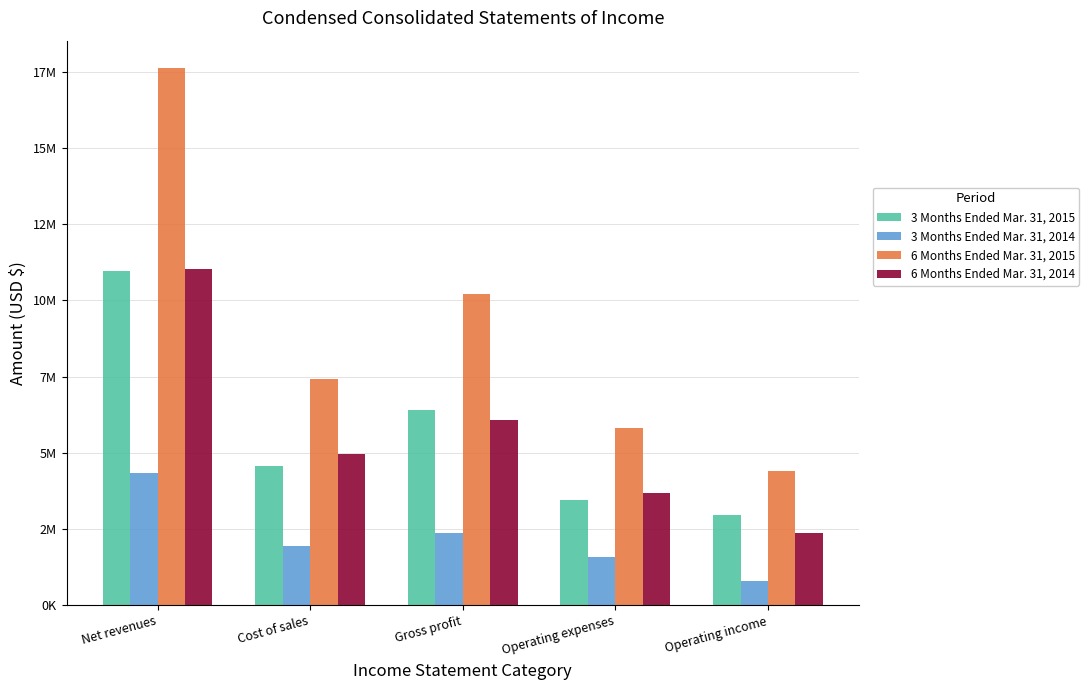

Does the chart contain any negative values?

No